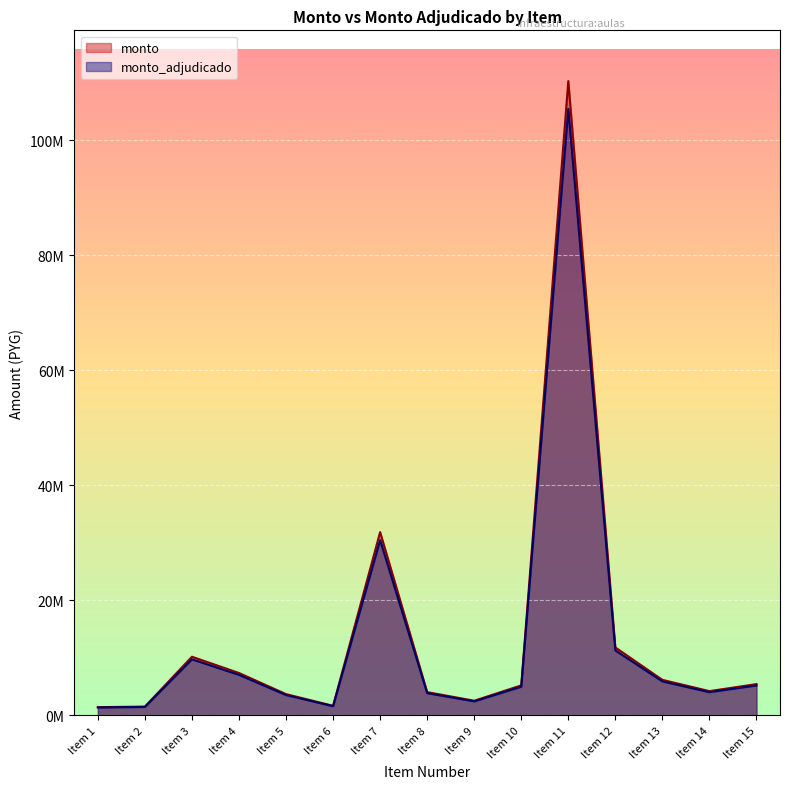

Where is monto_adjudicado nearest to the value 53408987?

Item 7